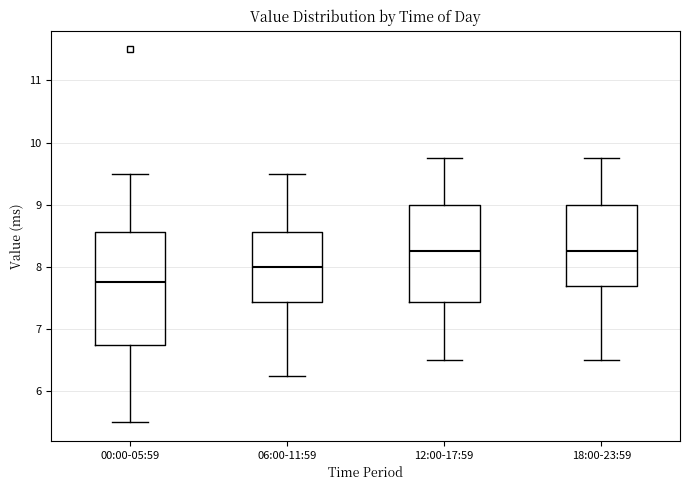

Where does the median line of the box for 12:00-17:59 sit on the y-axis? The values are not printed on the chart, so give them approximately, as read against the axis.

8.3